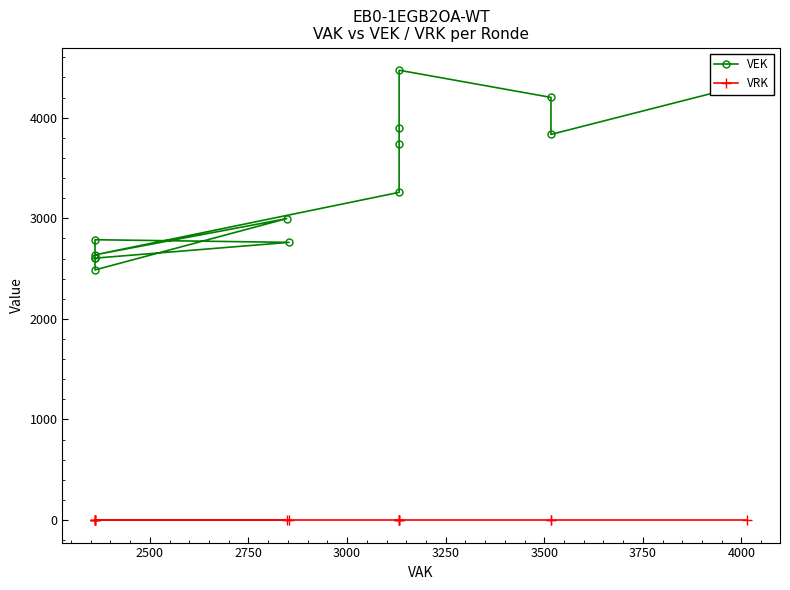

Reading left to right, extract all data points from this chart.

VEK: 4332	3834	4202	4472	3897	3735	3258	2637	2997	2487	2787	2761	2604	2604
VRK: 0	0	0	0	0	0	0	0	0	0	0	0	0	0